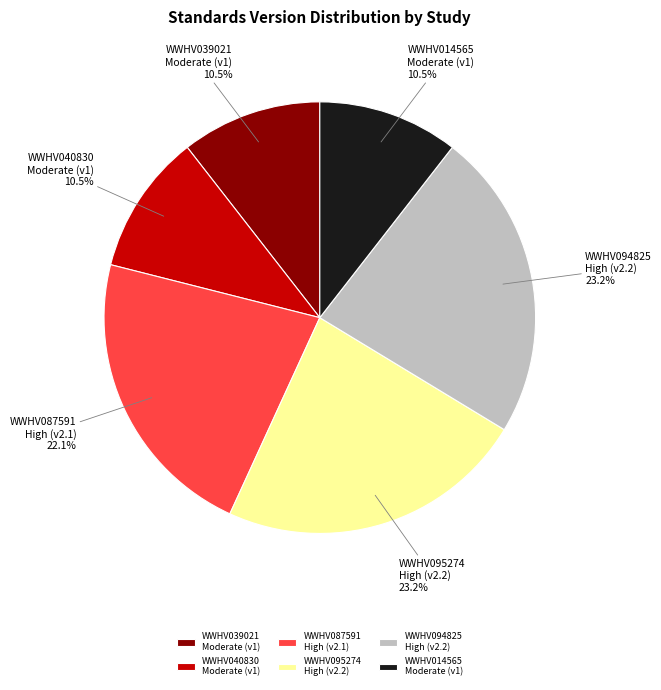

Approximately how many times larger is the value at WWHV087591 High (v2.1) compared to WWHV039021 Moderate (v1)?

2.1